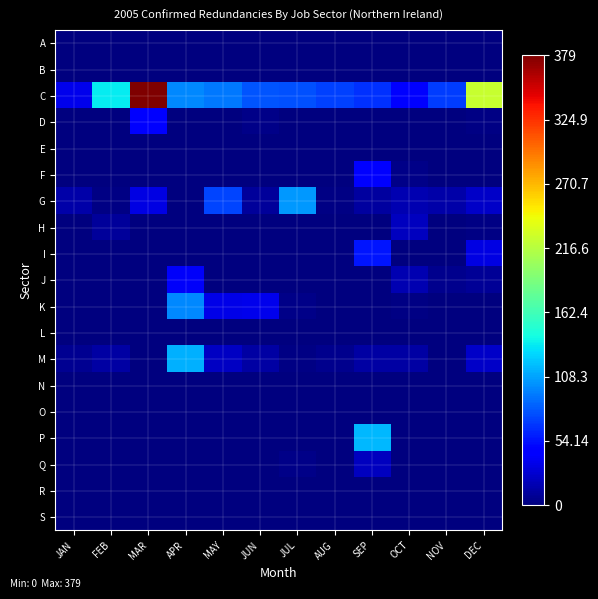

Rank the series by their maximum value, from lowest to highest.

A, B, E, L, N, O, R, S, Q, H, J, F, D, I, K, G, M, P, C